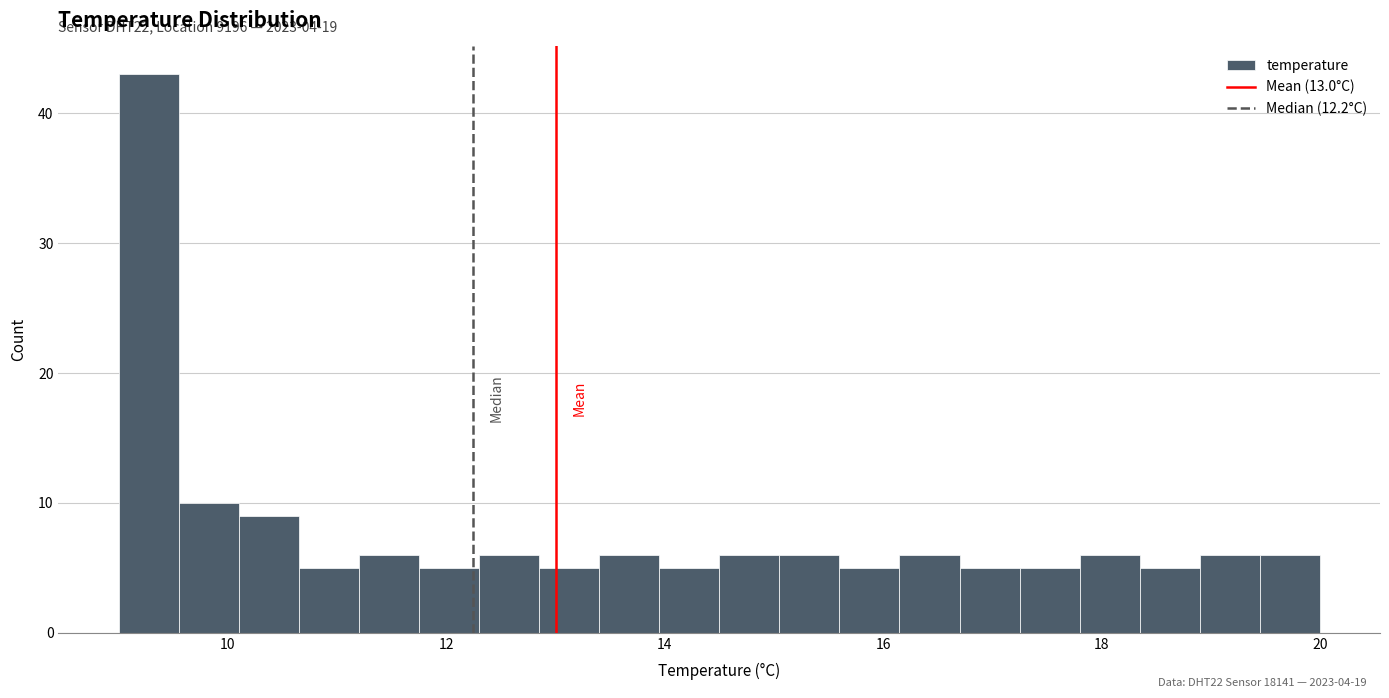

Read against the x-axis, roughly where is the centre of the tallest bar?

9.2